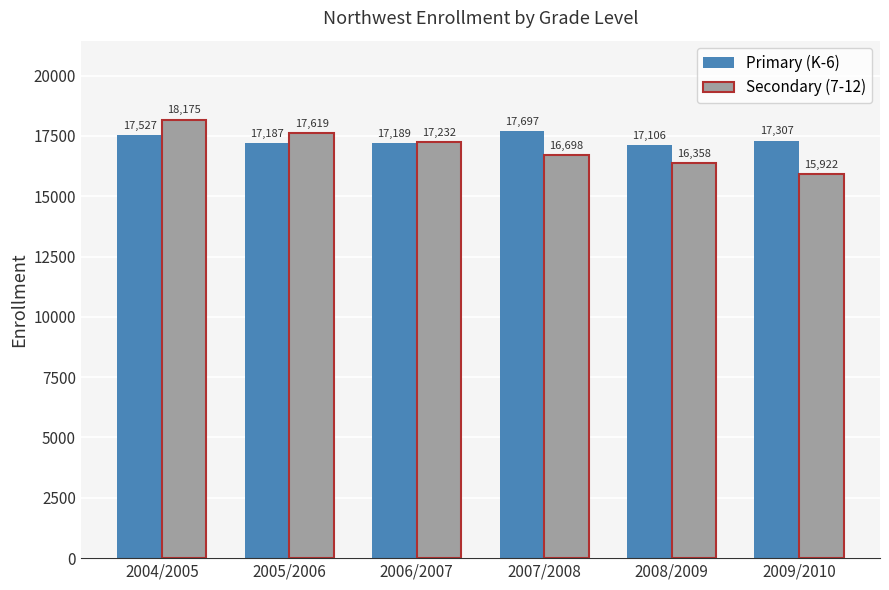

What is the average value of the Primary (K-6) series?

17336